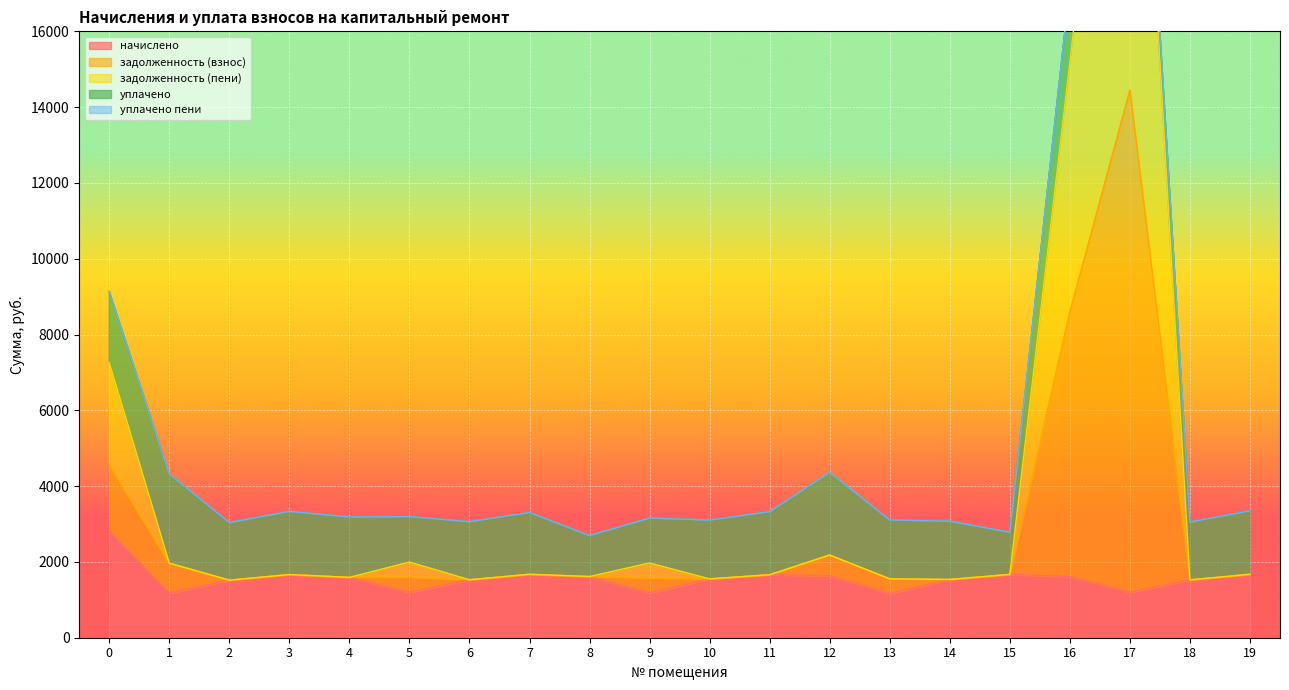

How many data points in задолженность (пени) are less than 1662?

10